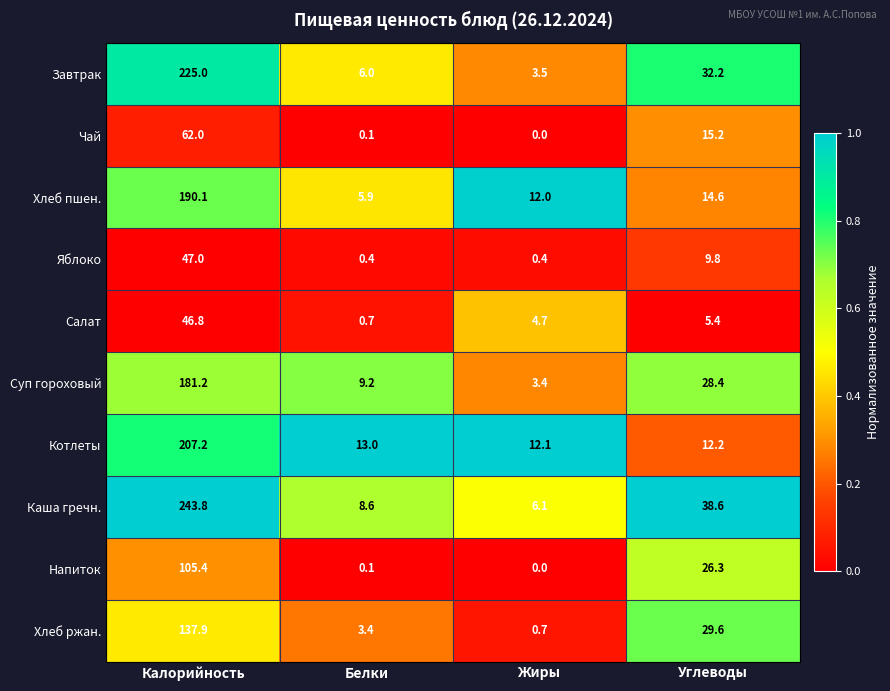

Which series changed the most between Калорийность and Жиры?

Каша гречн.